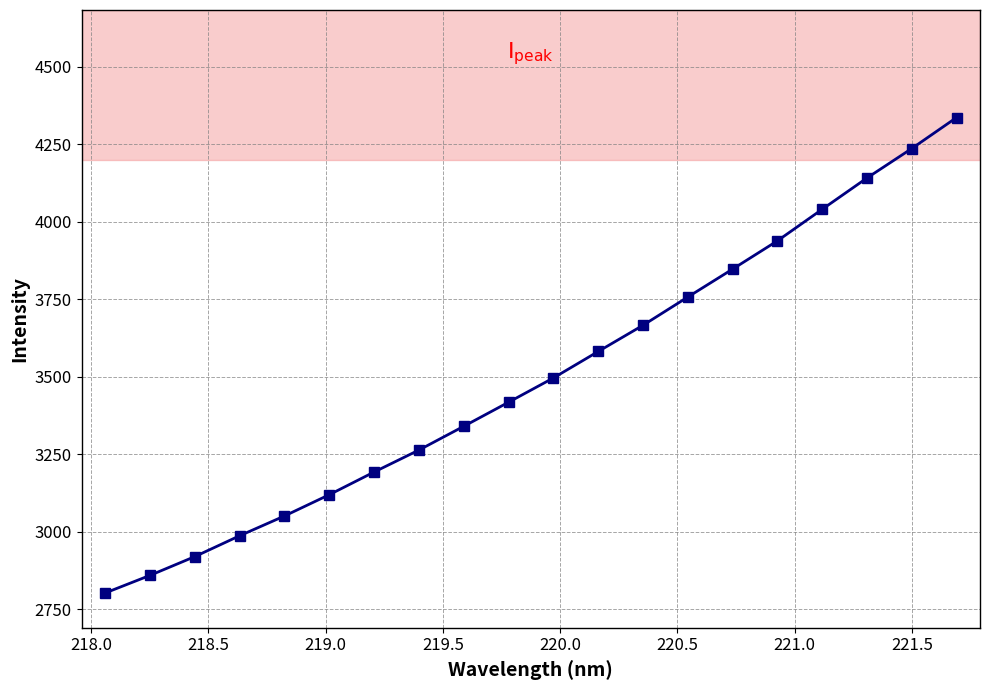

What is the smallest value displayed?

2802.9